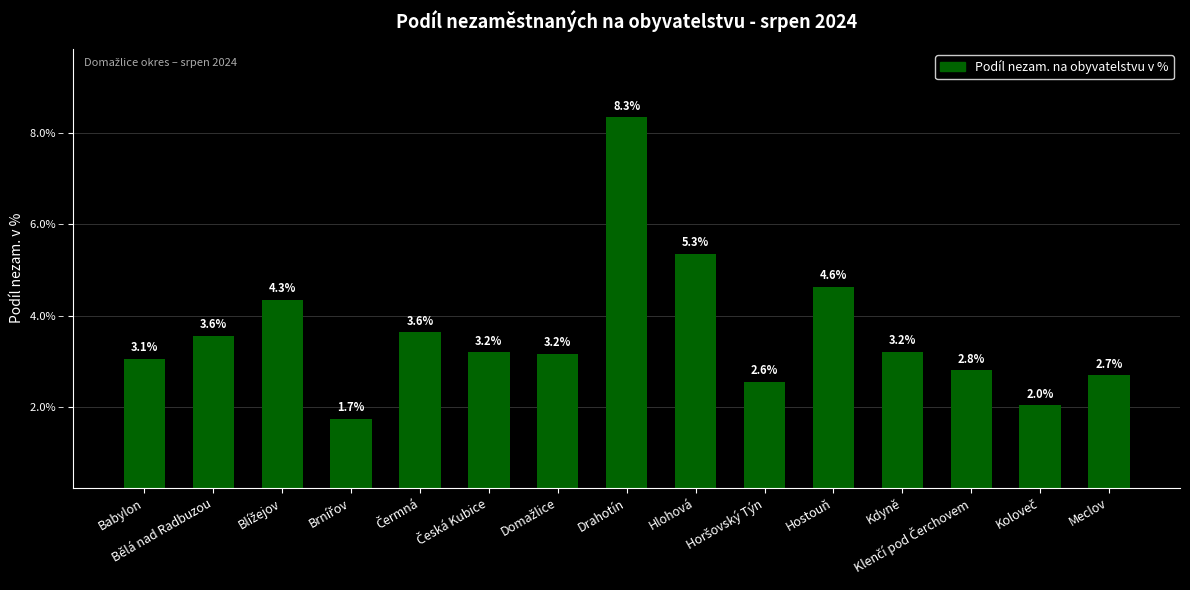

Are the bars horizontal?

No